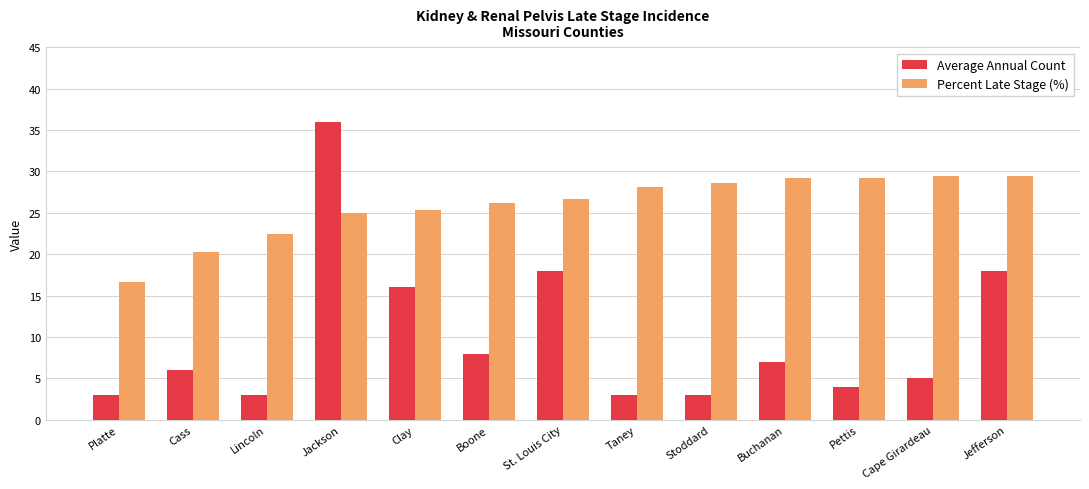

Which category has the lowest value in the Percent Late Stage (%) series?

Platte